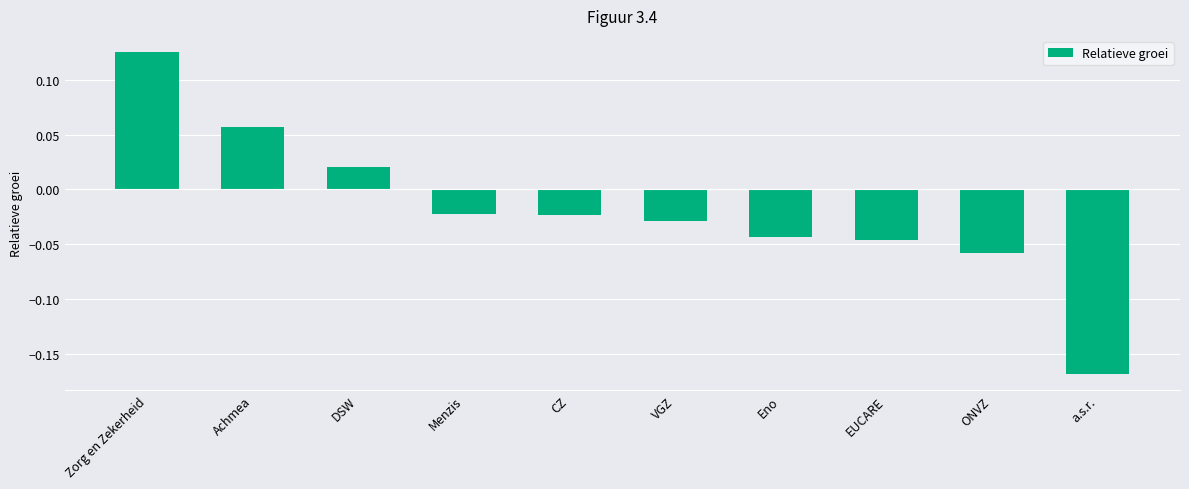

What is the label of the 6th bar from the right?

CZ